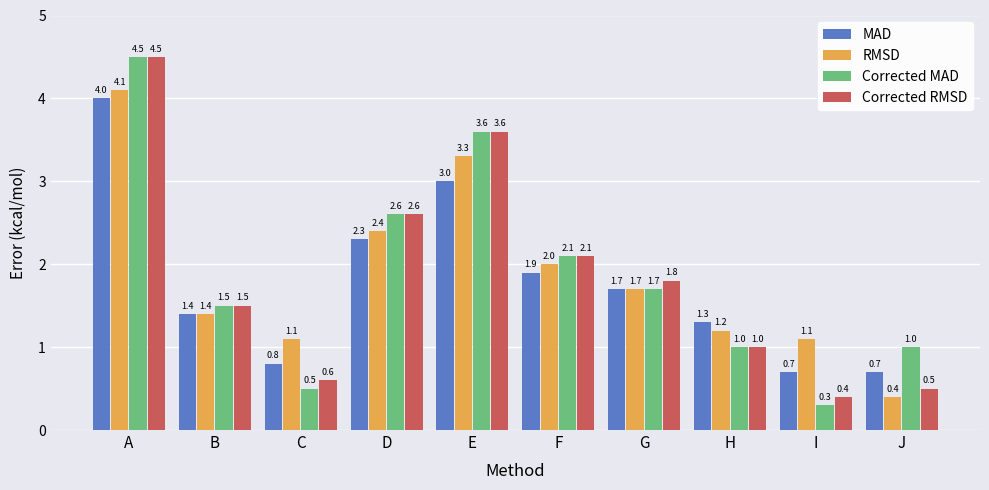

The value of MAD at C is 0.8. True or false?

True